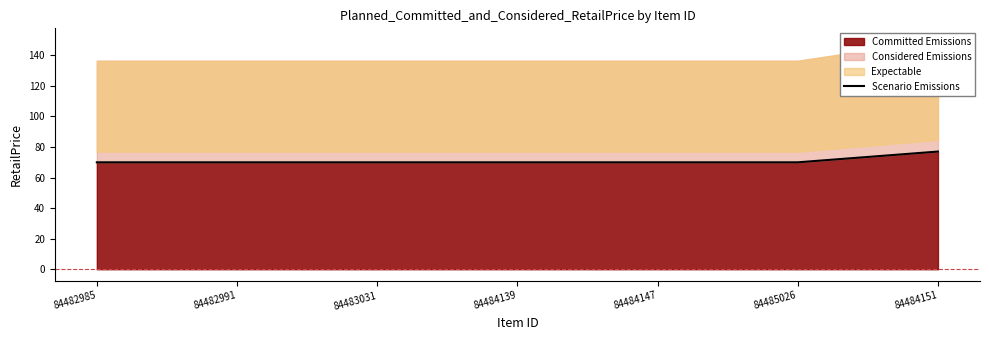

True or false: the data has more than 0 interior local peaks.

False